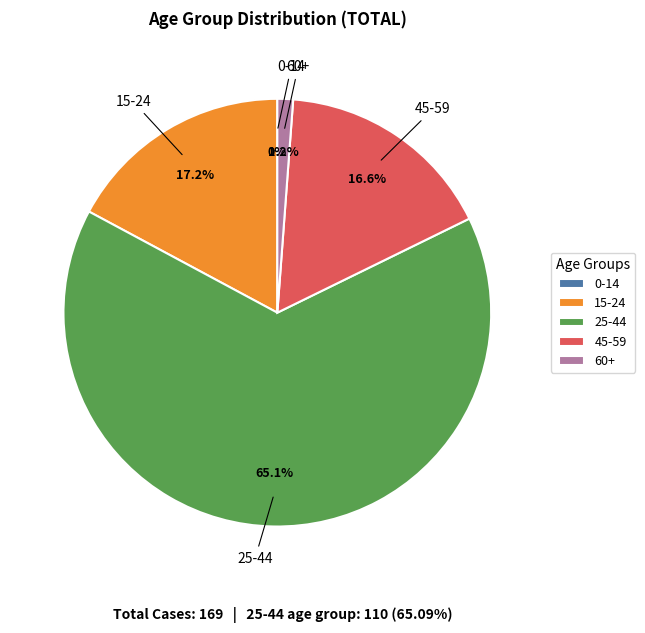

How many slices are in this pie chart?

5